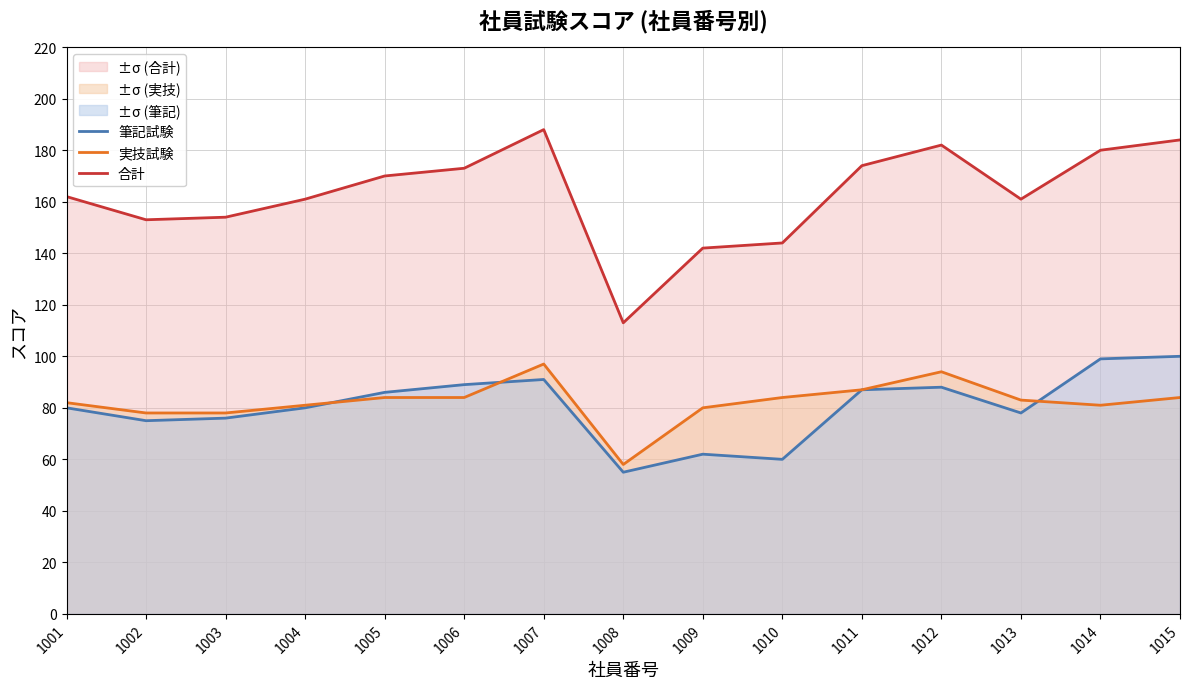

List the series in order of their peak value, lowest first.

実技試験, 筆記試験, 合計